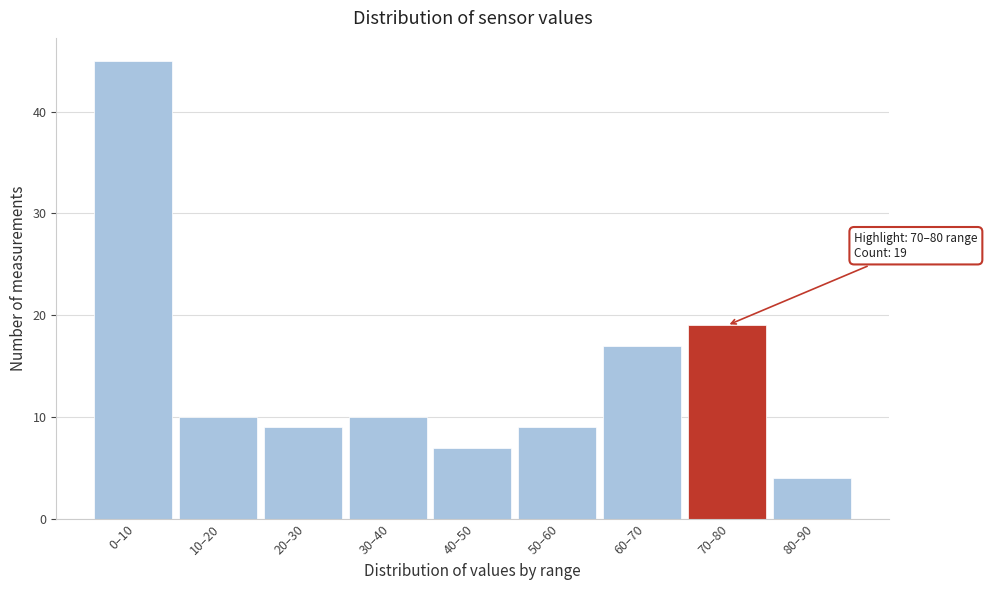

Reading left to right, what are all the values shown in this chart?

0–10=45	10–20=10	20–30=9	30–40=10	40–50=7	50–60=9	60–70=17	70–80=19	80–90=4